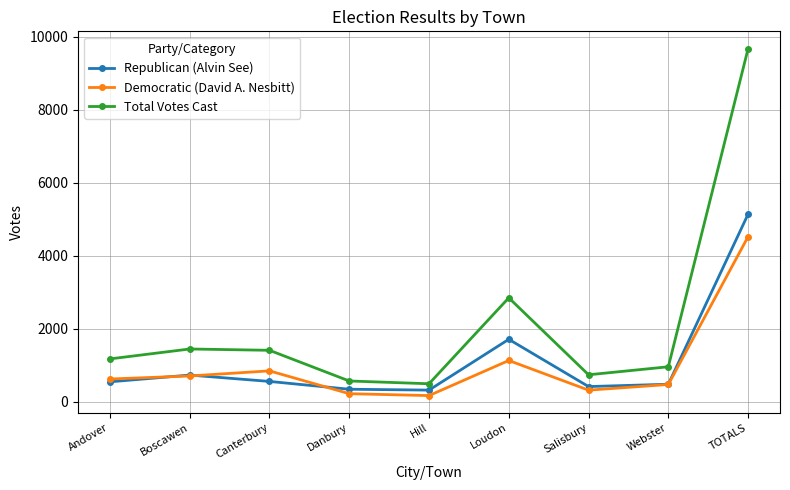

What is the total value across all series at Boscawen?

2897